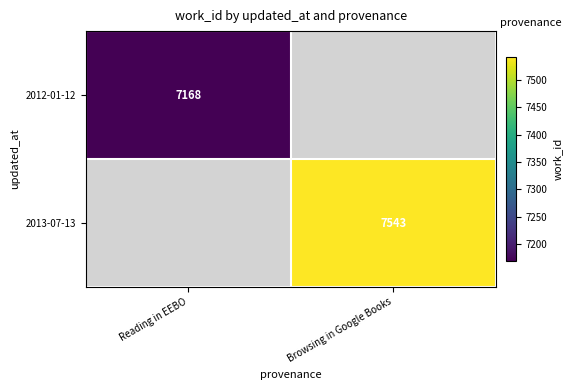

Is the value of 2012-01-12 at Reading in EEBO greater than the value of 2013-07-13 at Browsing in Google Books?

No